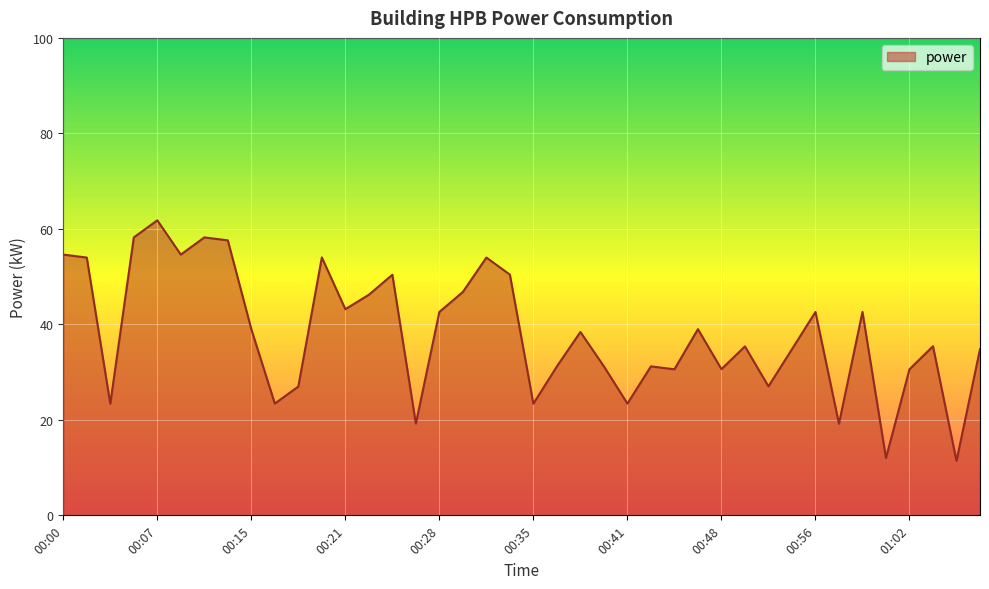

What is the maximum value shown in the chart?

61.8